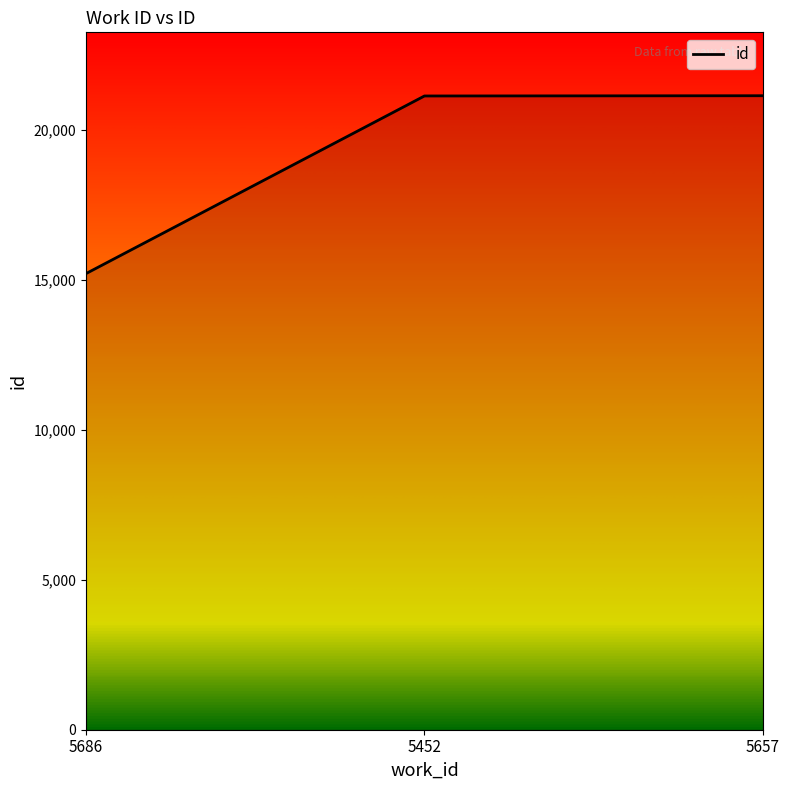

Which has a higher value, 5686 or 5657?

5657